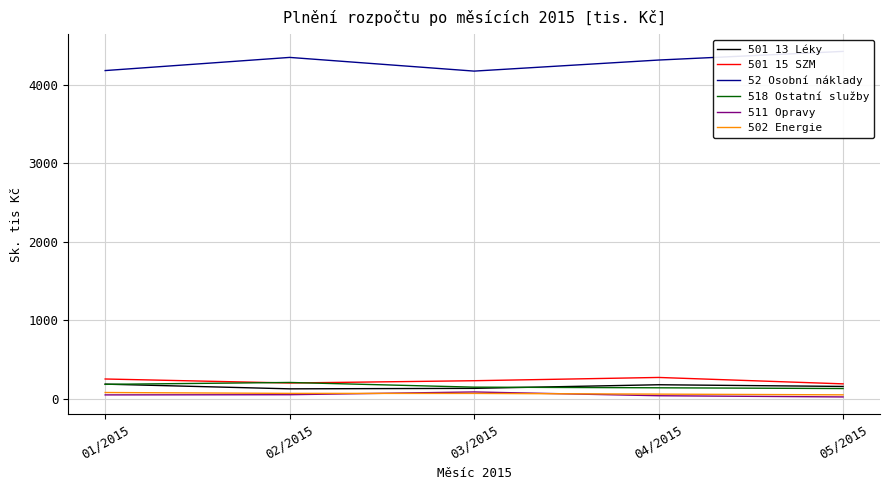

The value of 501 15 SZM at 05/2015 is 255.6. True or false?

False